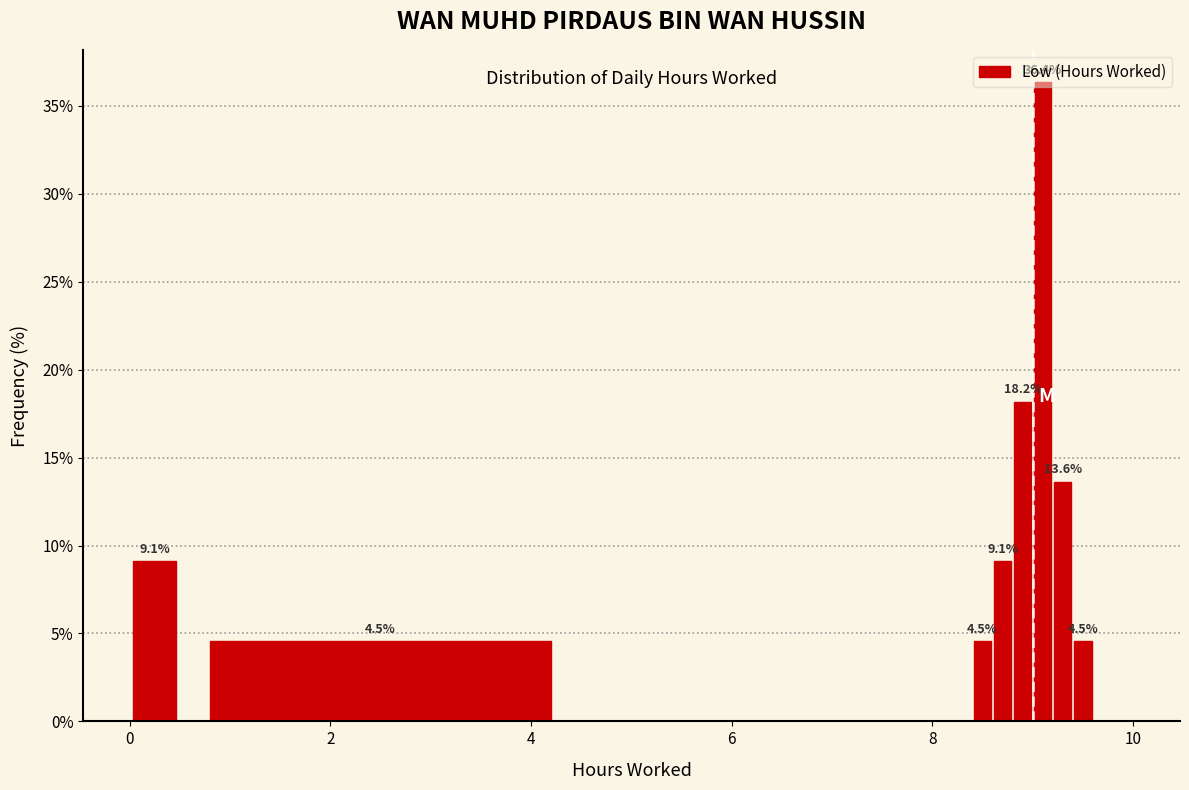

Around what value on the x-axis is the tallest bar? Give the approximate position of its centre, as read against the axis.

9.2